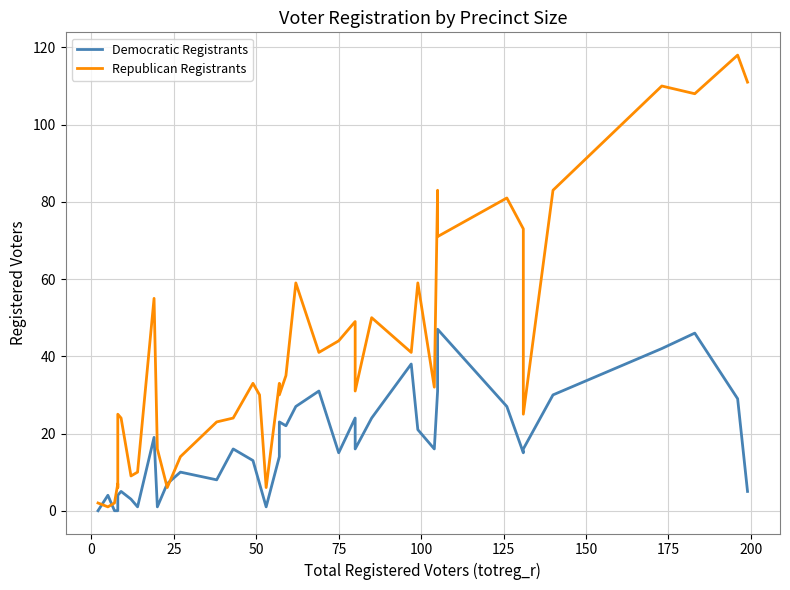

Which series has the largest range (max minus min)?

Republican Registrants